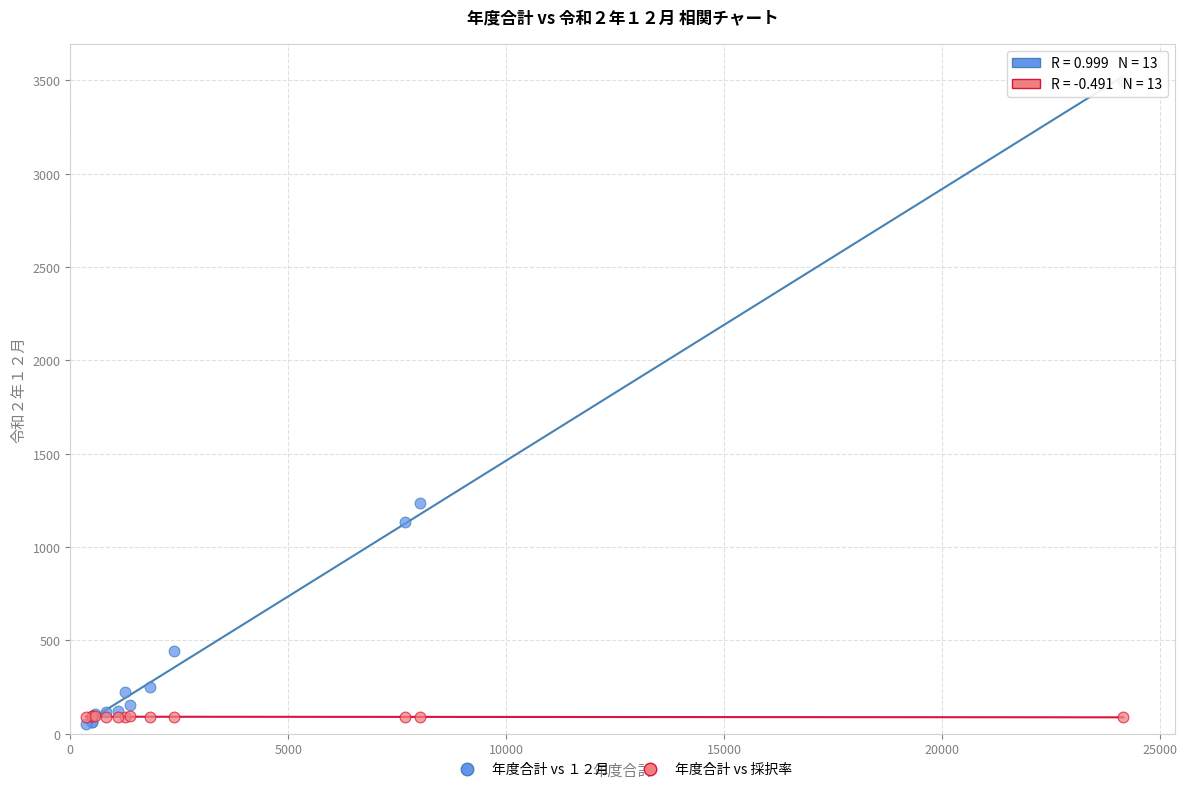

Across all series, what Y value is closest to 1774?

1237.0